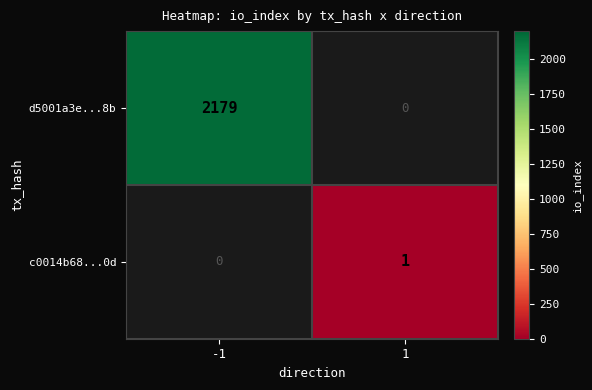

The value of d5001a3e...8b at -1 is 1287.0. True or false?

False